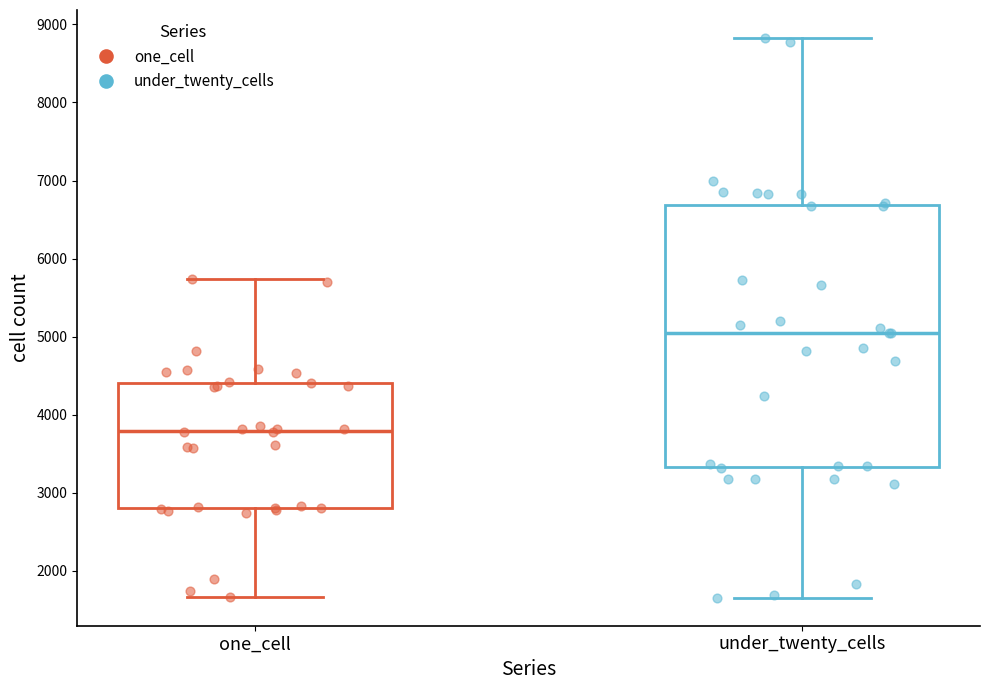

Where does the median line of the box for one_cell sit on the y-axis? The values are not printed on the chart, so give them approximately, as read against the axis.

3800